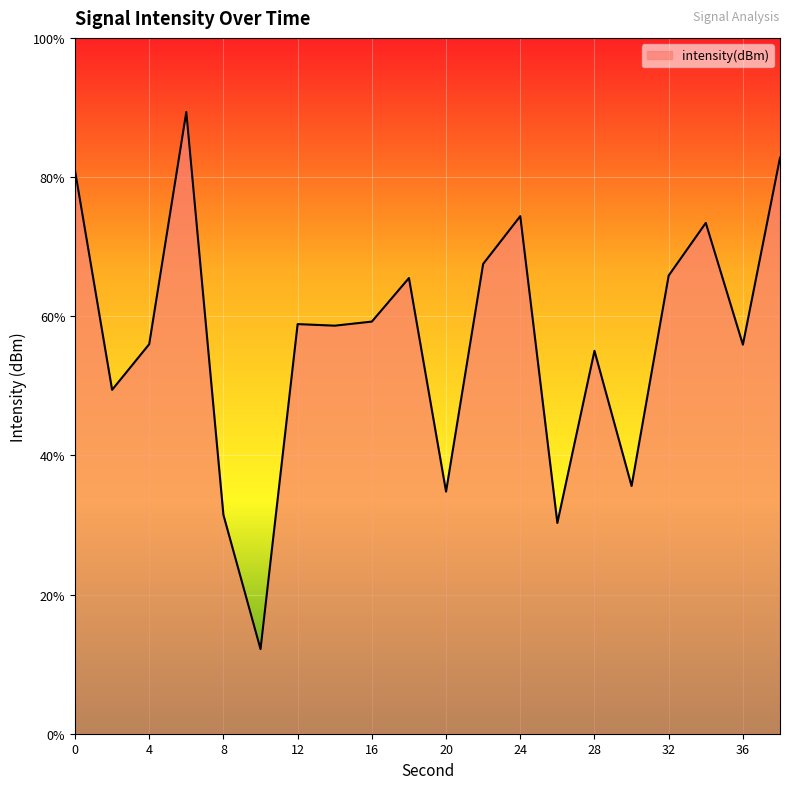

The chart shows a value of -71.6 at 0. True or false?

False